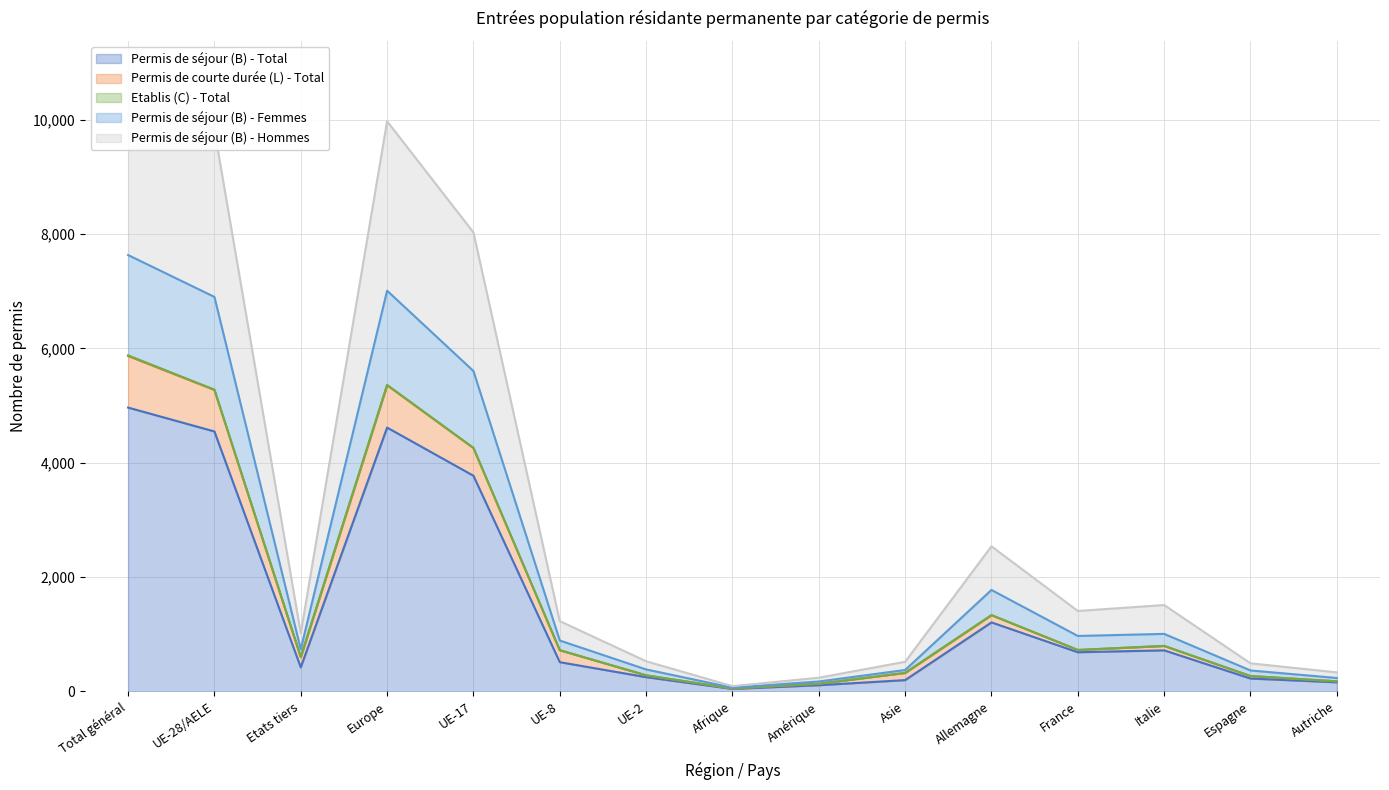

True or false: Permis de séjour (B) - Femmes and Permis de séjour (B) - Hommes intersect in this chart.

False